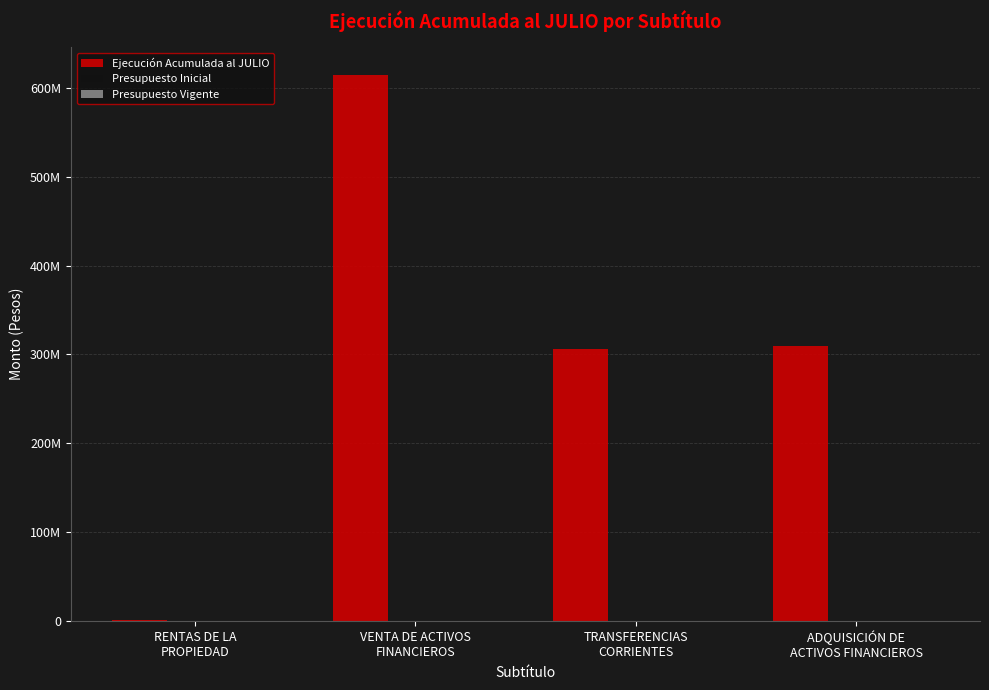

Are the bars horizontal?

No